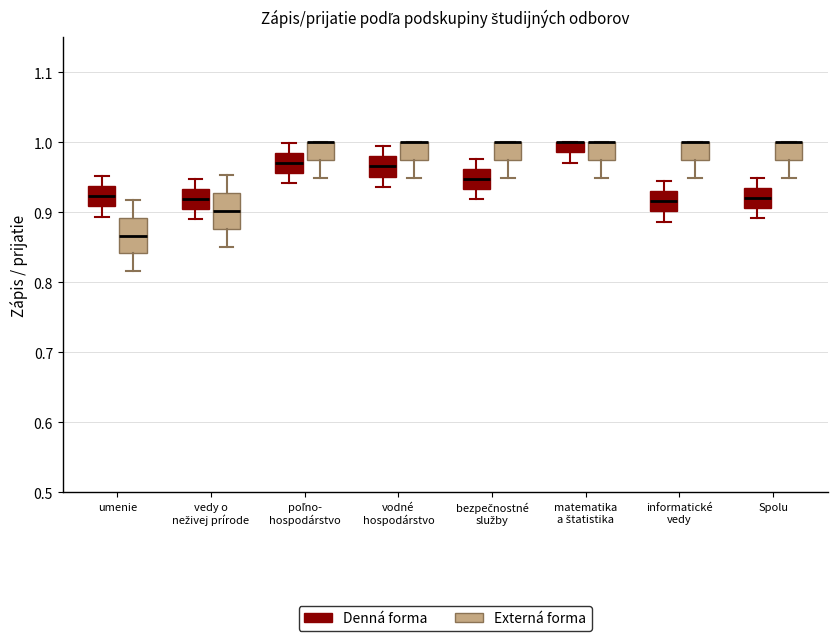

Where does the median line of the box for poľno- hospodárstvo (Denná forma) sit on the y-axis? The values are not printed on the chart, so give them approximately, as read against the axis.

0.97